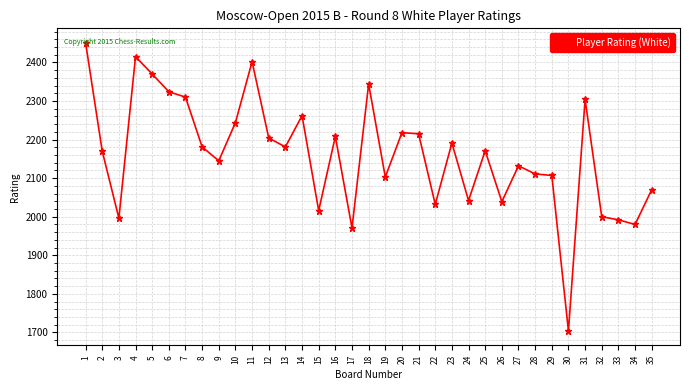

What is the sum of the values at 27 and 2?

4302